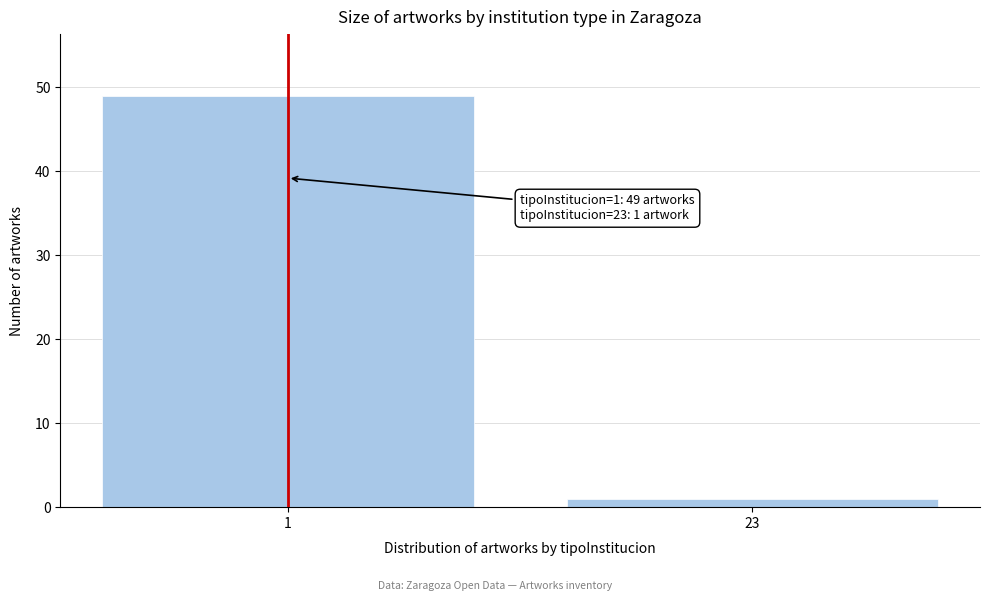

Reading right to left, list all the values displayed in this chart.

23=1	1=49